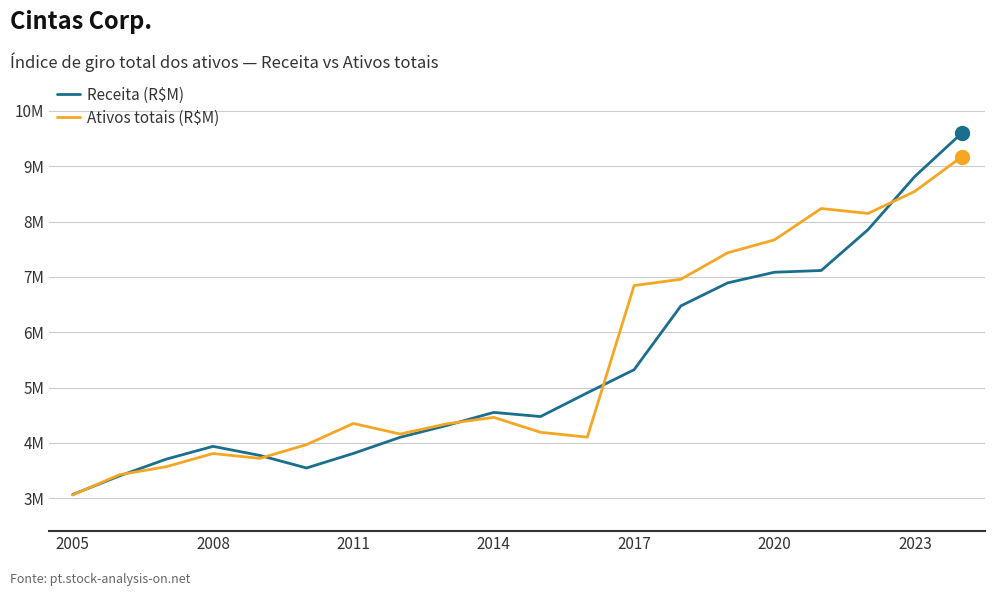

Is this an area chart (filled region under the line)?

No